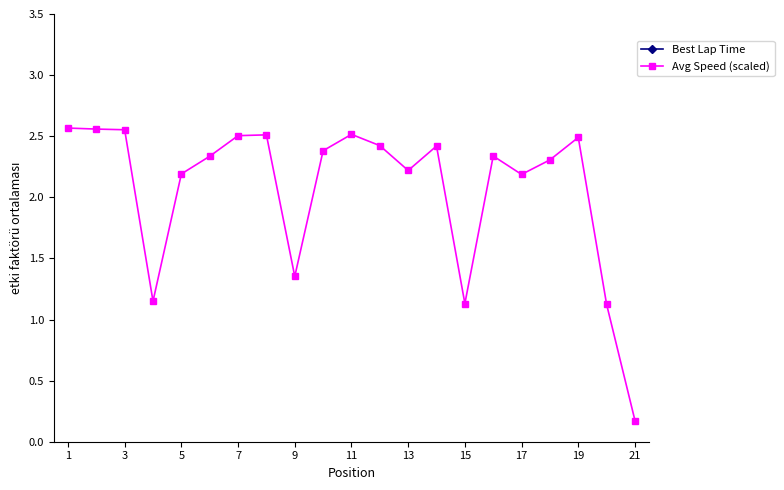

Which has a higher value, 13 or 15?

15